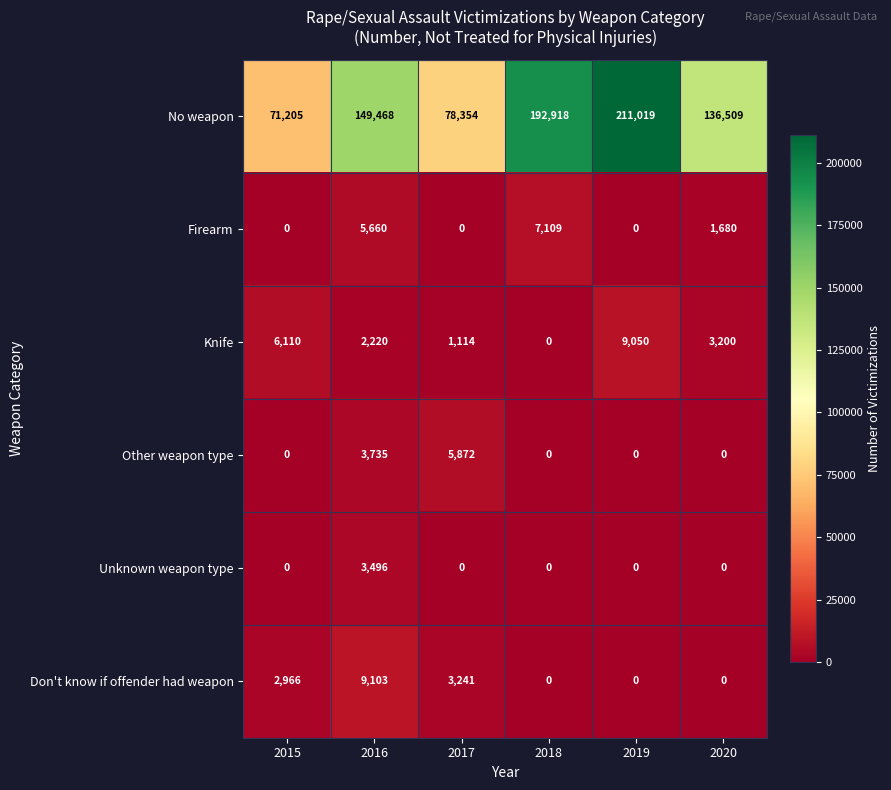

At which category is the sum across all series the highest?

2019